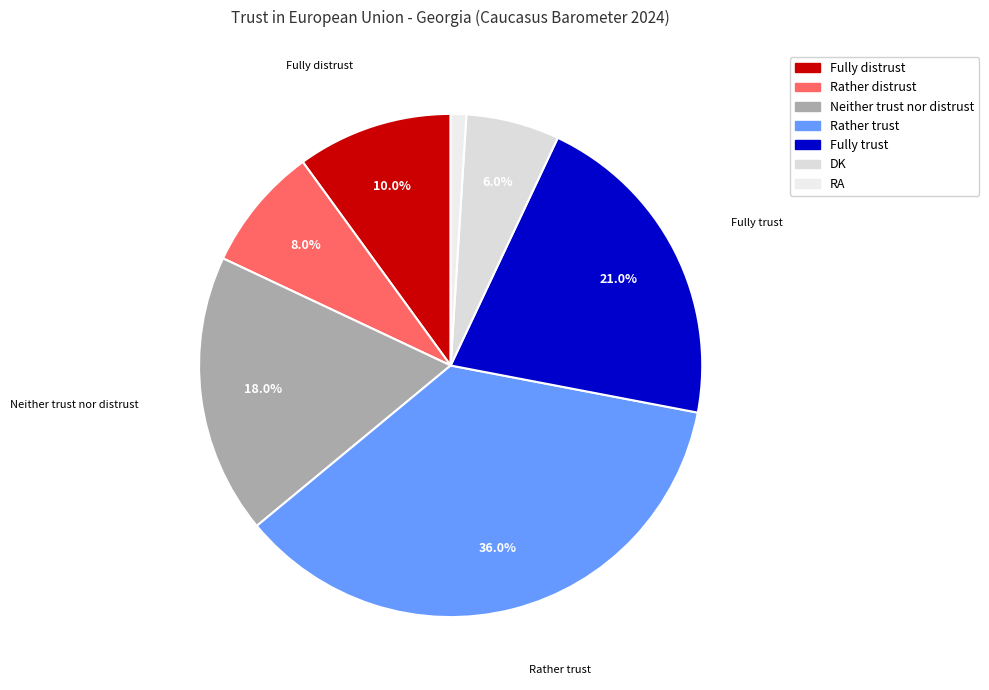

To the nearest percent, what percentage of the pie is Neither trust nor distrust?

18%